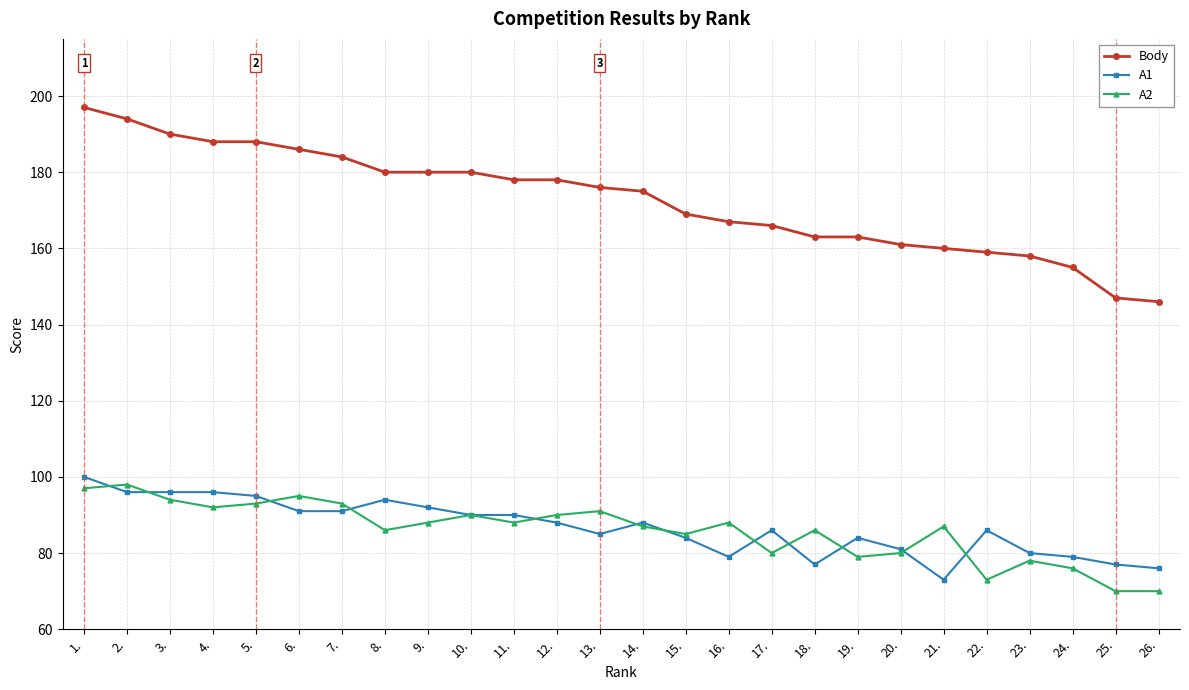

Reading right to left, extract all data points from this chart.

Body: 146	147	155	158	159	160	161	163	163	166	167	169	175	176	178	178	180	180	180	184	186	188	188	190	194	197
A1: 76	77	79	80	86	73	81	84	77	86	79	84	88	85	88	90	90	92	94	91	91	95	96	96	96	100
A2: 70	70	76	78	73	87	80	79	86	80	88	85	87	91	90	88	90	88	86	93	95	93	92	94	98	97